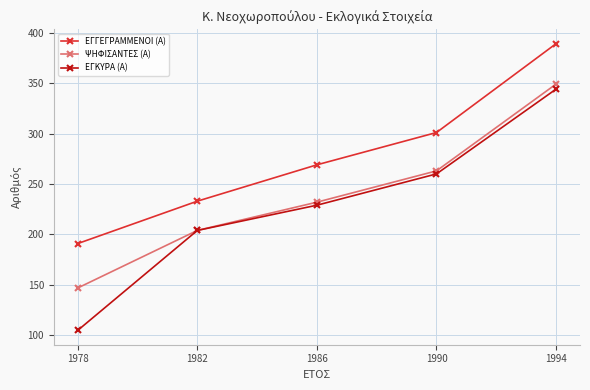

Is it true that ΕΓΓΕΓΡΑΜΜΕΝΟΙ (Α) equals 126 at 1986?

False